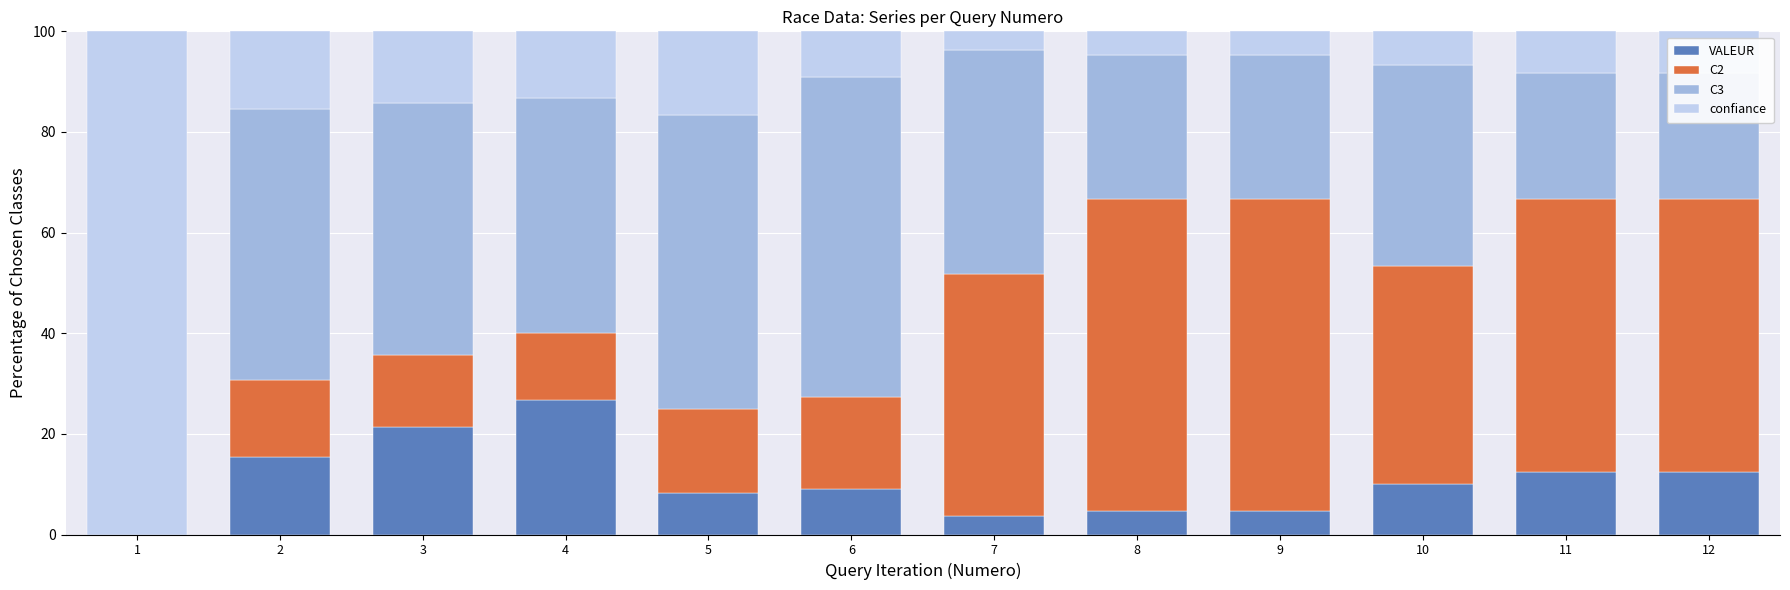

Is it true that VALEUR equals 4.9 at 10?

False